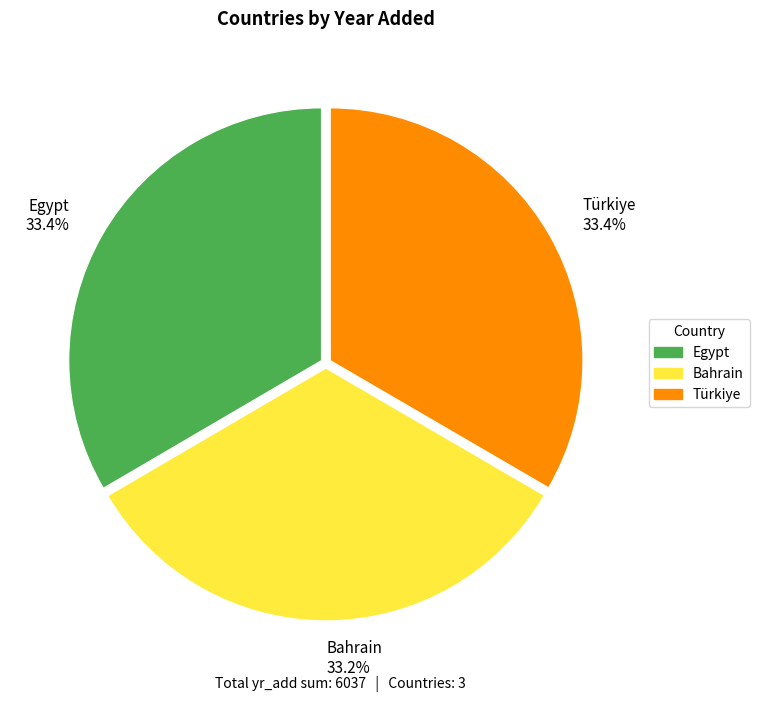

What percentage is NOT represented by Bahrain?

66.8%